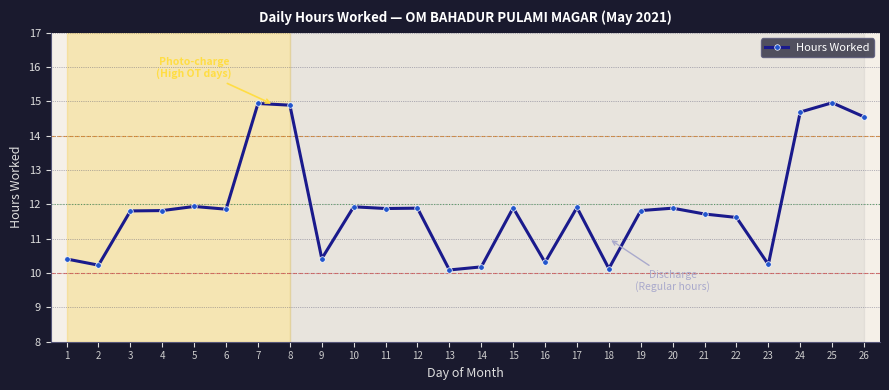

How many data points are above 11?

18